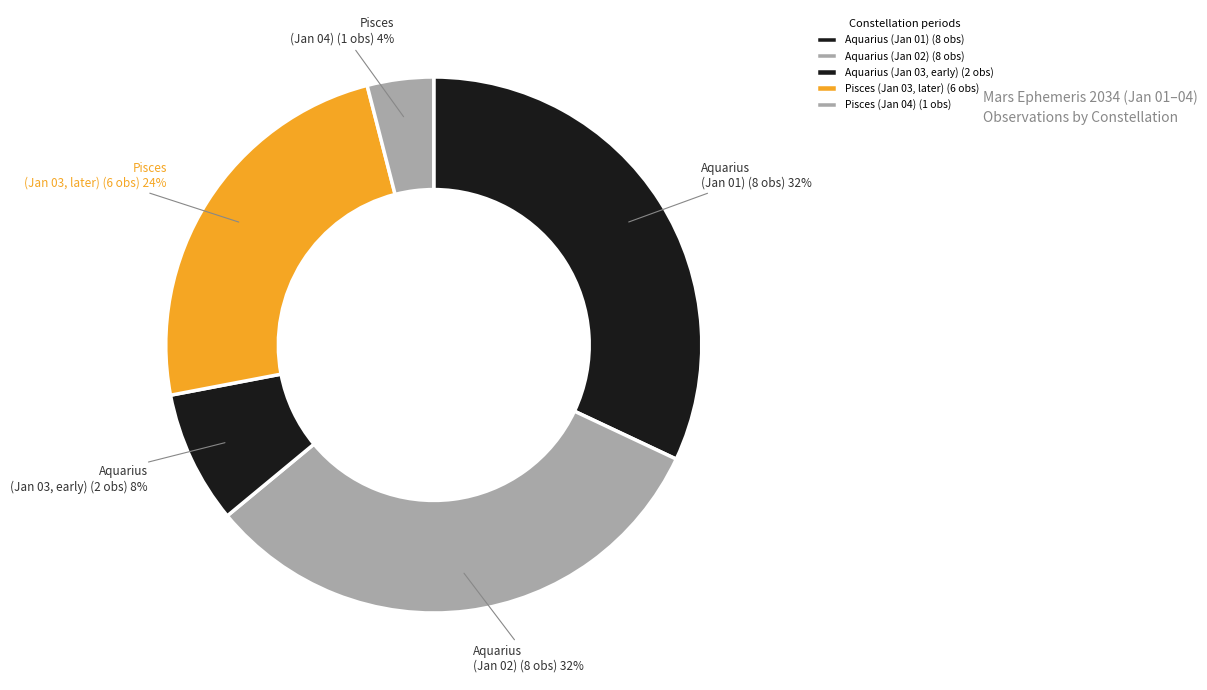

Does any single category account for the majority?

No